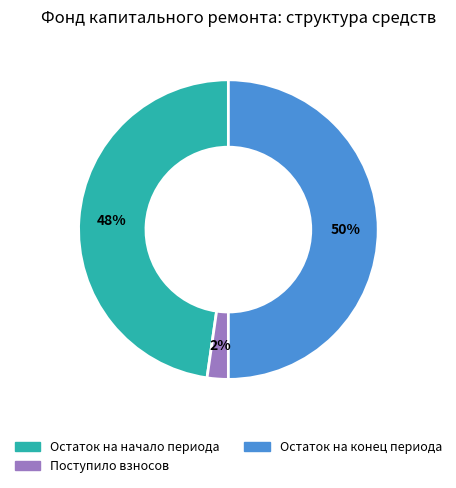

To the nearest percent, what is the average slice percentage?

33%